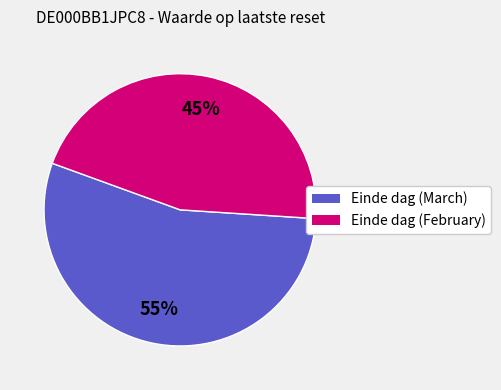

Is there a majority slice in this chart?

Yes